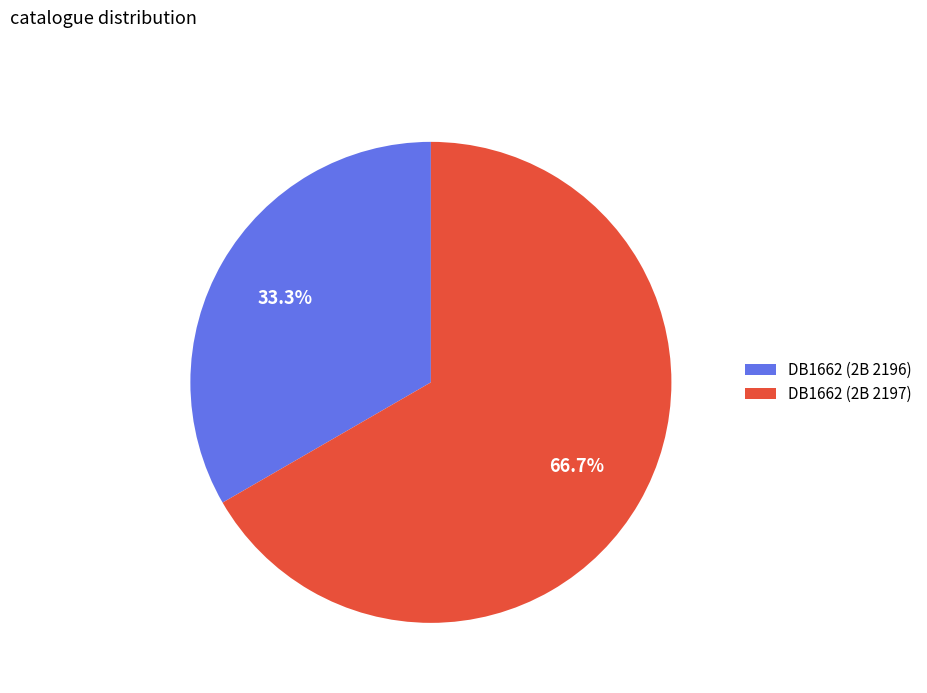

To the nearest percent, what is the combined percentage of DB1662 (2B 2196) and DB1662 (2B 2197)?

100%